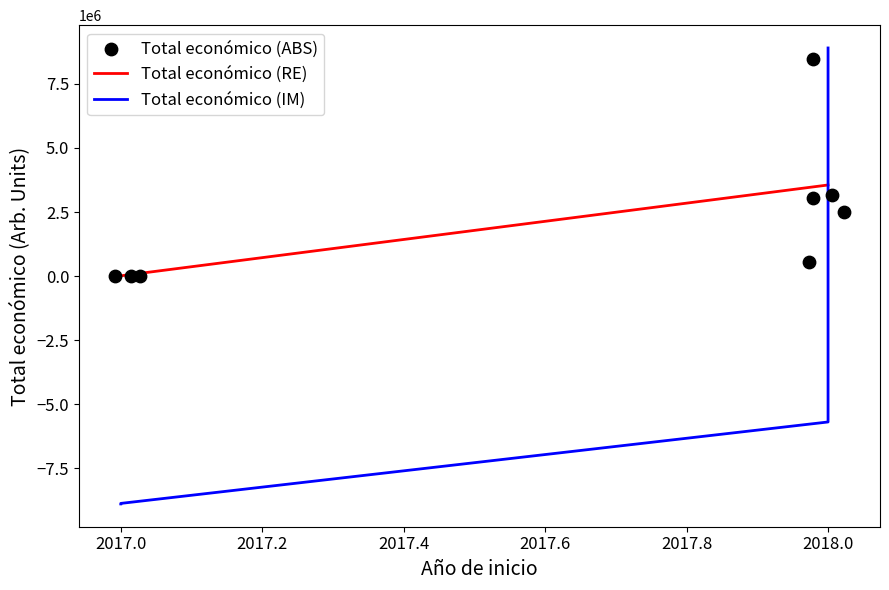

Between 2018 and 2017, which is larger?

2018